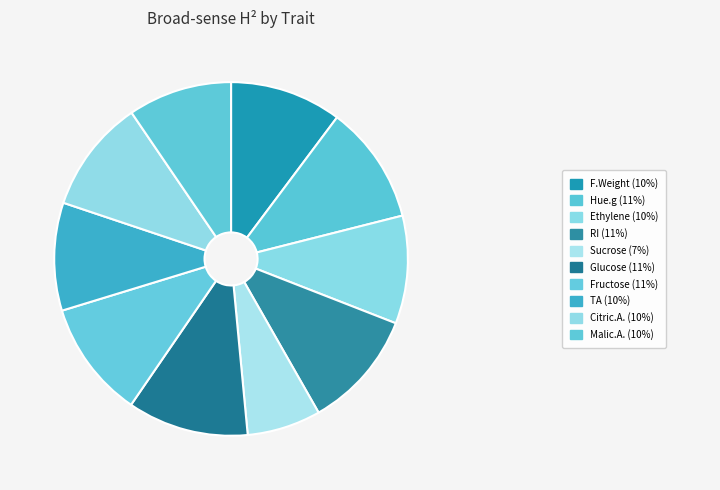

How many segments does this pie chart have?

10